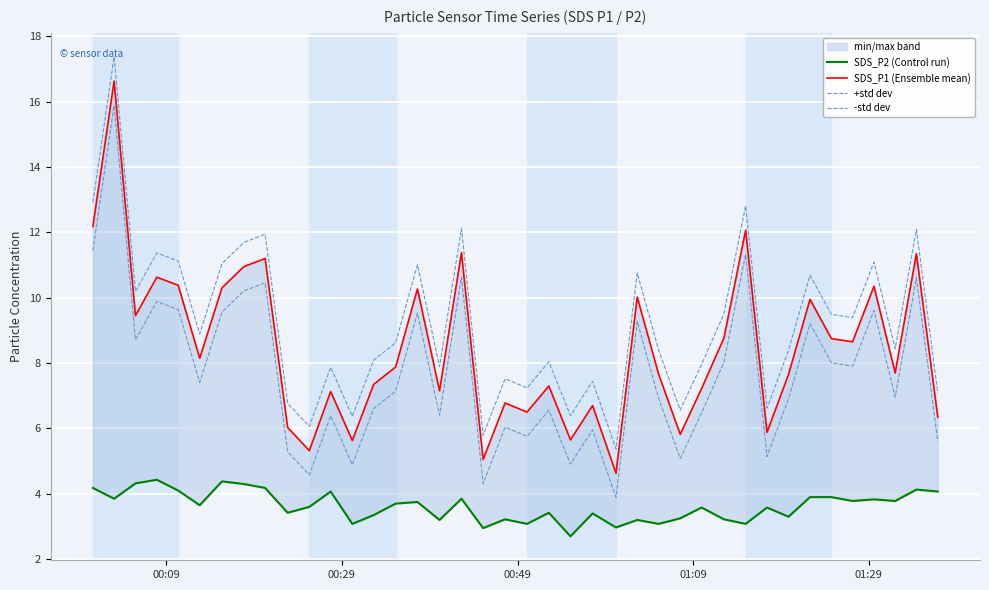

Which series has the largest total across all categories?

+std dev